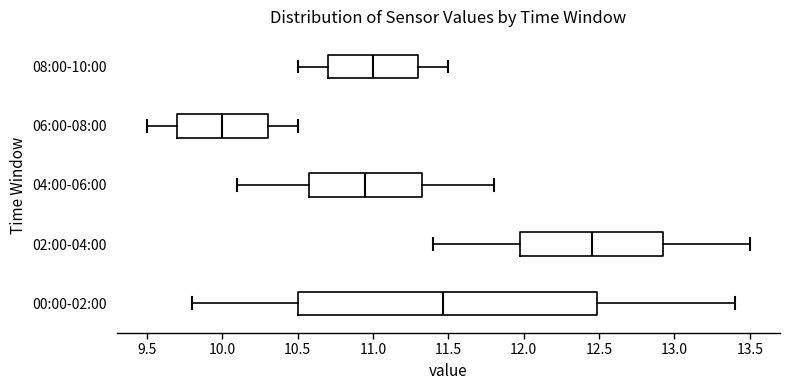

Reading bottom to top, read every box against the x-axis: the position of its median line, the range the box covers, and the ends of its whiskers. The values are not printed on the chart, so give them approximately, as read against the axis.

00:00-02:00: median 11.45, box 10.50 to 12.50, whiskers 9.80 to 13.40
02:00-04:00: median 12.45, box 12.00 to 12.95, whiskers 11.40 to 13.50
04:00-06:00: median 10.95, box 10.60 to 11.35, whiskers 10.10 to 11.80
06:00-08:00: median 10.00, box 9.70 to 10.30, whiskers 9.50 to 10.50
08:00-10:00: median 11.00, box 10.70 to 11.30, whiskers 10.50 to 11.50